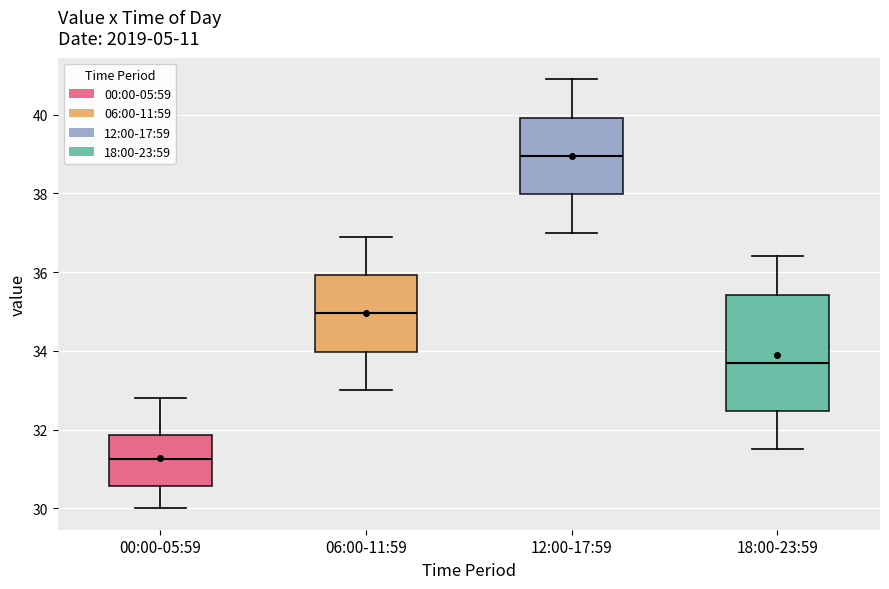

Comparing the boxes themselves (not the whiskers), which one is the tallest?

18:00-23:59